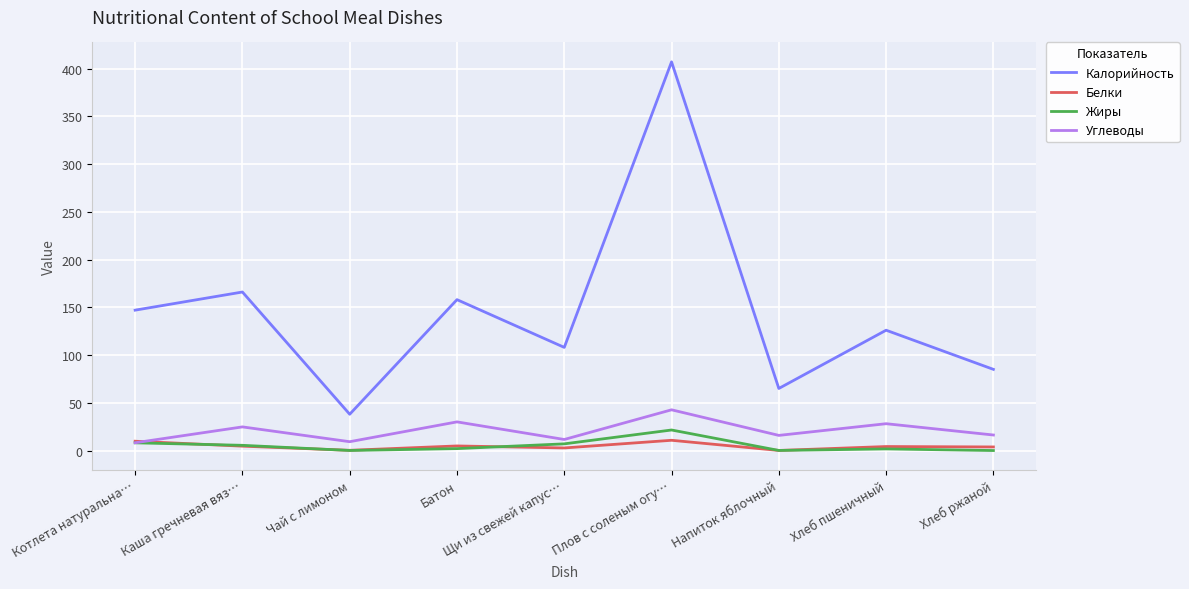

True or false: Калорийность has a value of 126.0 at Хлеб пшеничный.

True